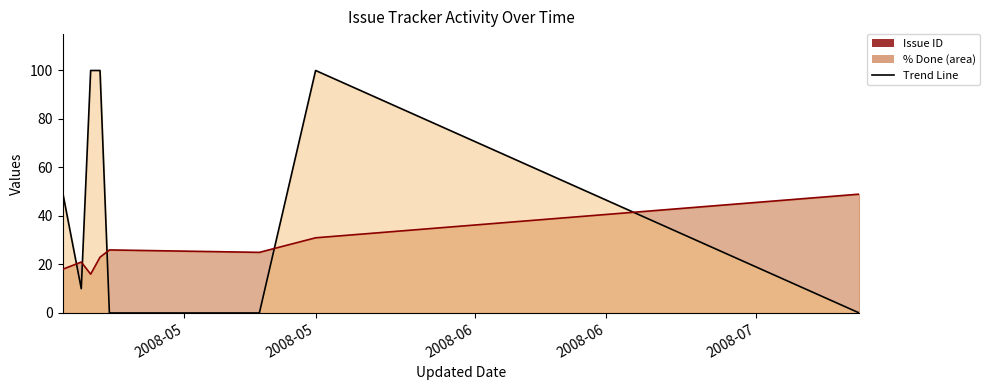

What is the difference between the highest and lowest values at 2008-05?

32